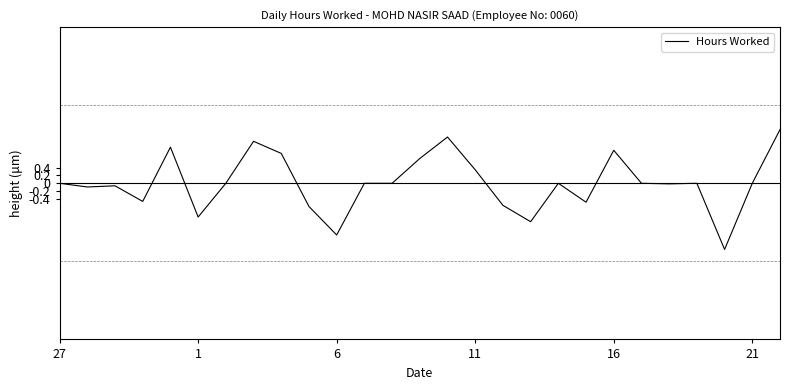

What is the smallest value displayed?

-1.7